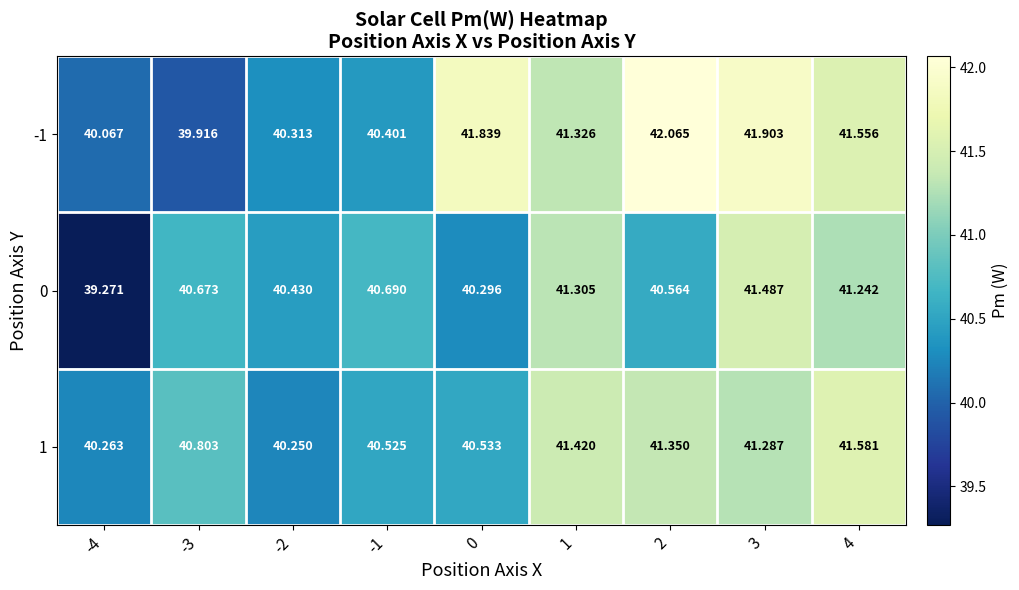

Is the value of 1 at 2 greater than the value of -1 at -4?

Yes